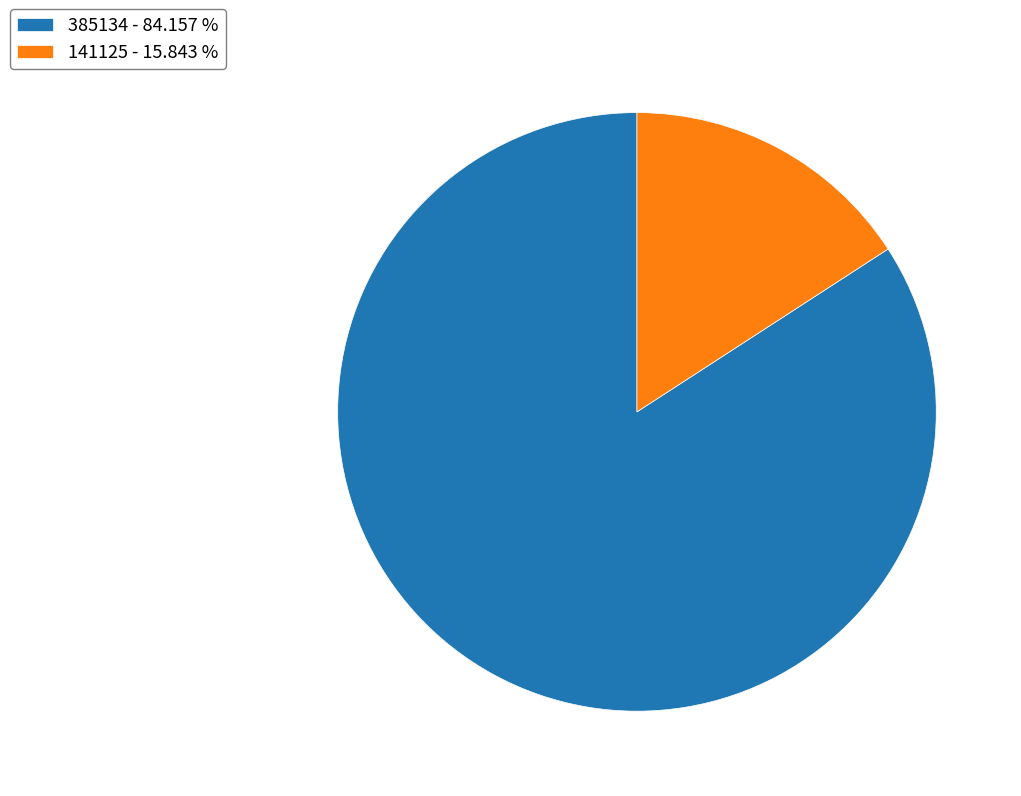

Do 141125 - 15.843 % and 385134 - 84.157 % together represent more than half of the pie?

Yes